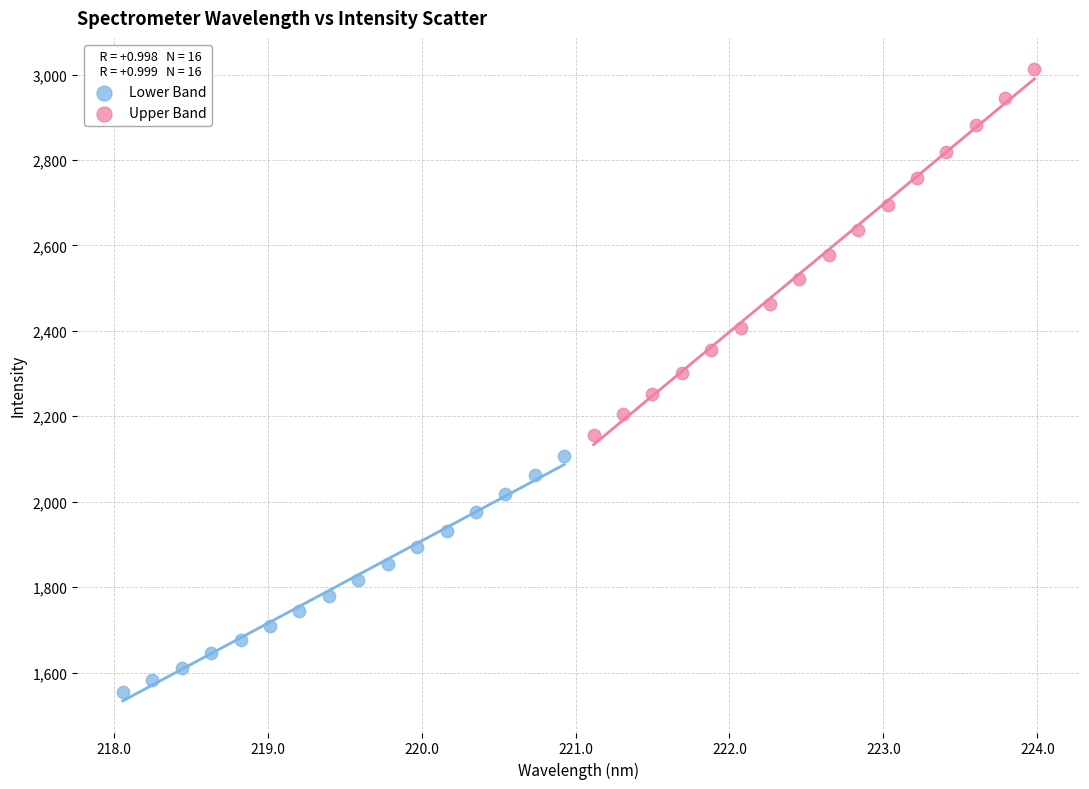

Which series reaches the minimum Y coordinate?

Lower Band